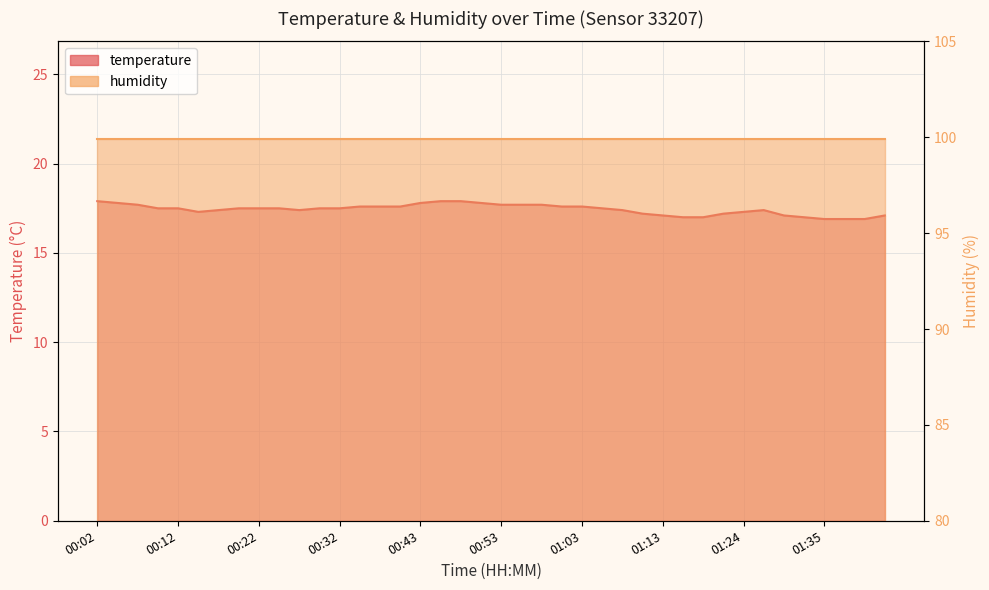

What is the sum of all values?

697.5